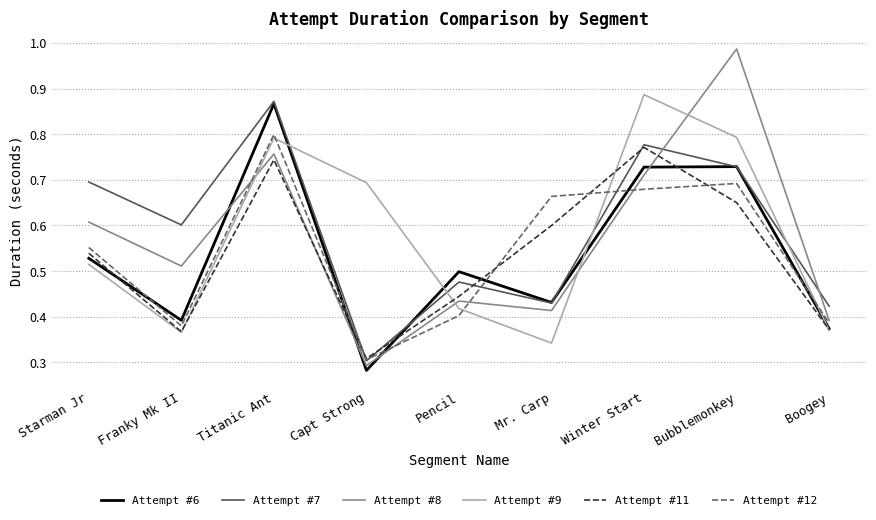

True or false: Attempt #6 and Attempt #12 intersect in this chart.

True